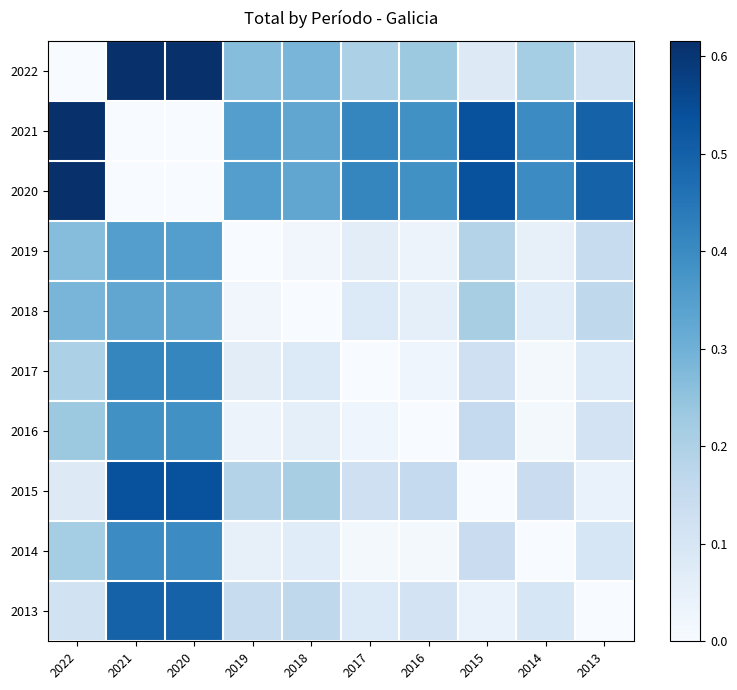

Reading left to right, extract all data points from this chart.

2022: 2022=0.0	2021=0.6	2020=0.6	2019=0.3	2018=0.3	2017=0.2	2016=0.2	2015=0.1	2014=0.2	2013=0.1
2021: 2022=0.6	2021=0.0	2020=0.0	2019=0.3	2018=0.3	2017=0.4	2016=0.4	2015=0.5	2014=0.4	2013=0.5
2020: 2022=0.6	2021=0.0	2020=0.0	2019=0.3	2018=0.3	2017=0.4	2016=0.4	2015=0.5	2014=0.4	2013=0.5
2019: 2022=0.3	2021=0.3	2020=0.3	2019=0.0	2018=0.0	2017=0.1	2016=0.0	2015=0.2	2014=0.0	2013=0.1
2018: 2022=0.3	2021=0.3	2020=0.3	2019=0.0	2018=0.0	2017=0.1	2016=0.1	2015=0.2	2014=0.1	2013=0.2
2017: 2022=0.2	2021=0.4	2020=0.4	2019=0.1	2018=0.1	2017=0.0	2016=0.0	2015=0.1	2014=0.0	2013=0.1
2016: 2022=0.2	2021=0.4	2020=0.4	2019=0.0	2018=0.1	2017=0.0	2016=0.0	2015=0.2	2014=0.0	2013=0.1
2015: 2022=0.1	2021=0.5	2020=0.5	2019=0.2	2018=0.2	2017=0.1	2016=0.2	2015=0.0	2014=0.1	2013=0.0
2014: 2022=0.2	2021=0.4	2020=0.4	2019=0.0	2018=0.1	2017=0.0	2016=0.0	2015=0.1	2014=0.0	2013=0.1
2013: 2022=0.1	2021=0.5	2020=0.5	2019=0.1	2018=0.2	2017=0.1	2016=0.1	2015=0.0	2014=0.1	2013=0.0